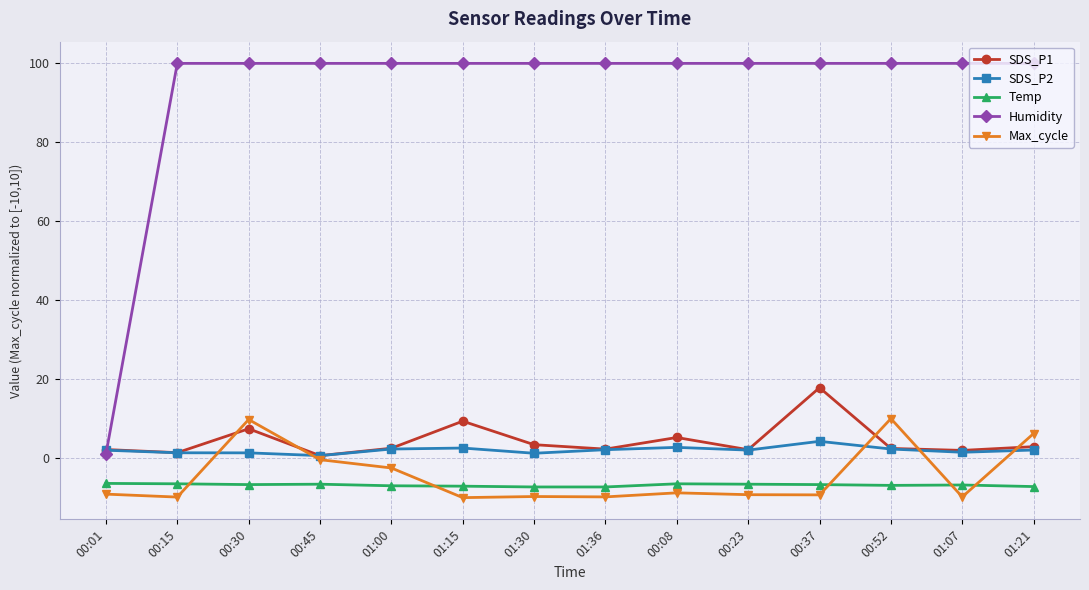

True or false: Humidity and Max_cycle cross at least once.

False